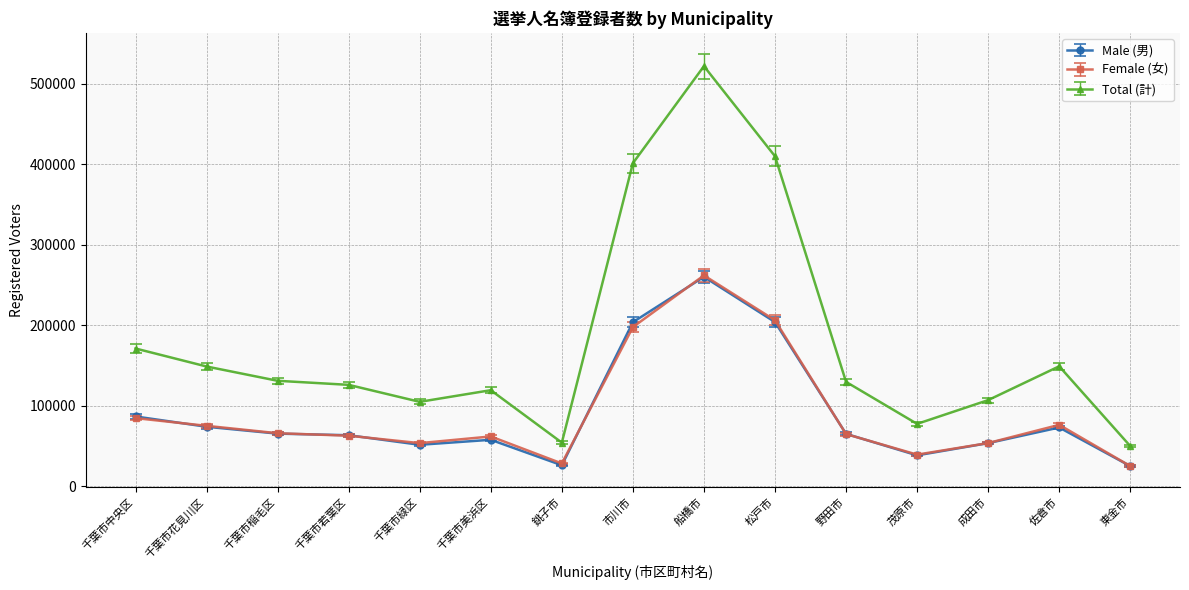

What is the difference between the Total (計) values at 成田市 and 千葉市稲毛区?

24013